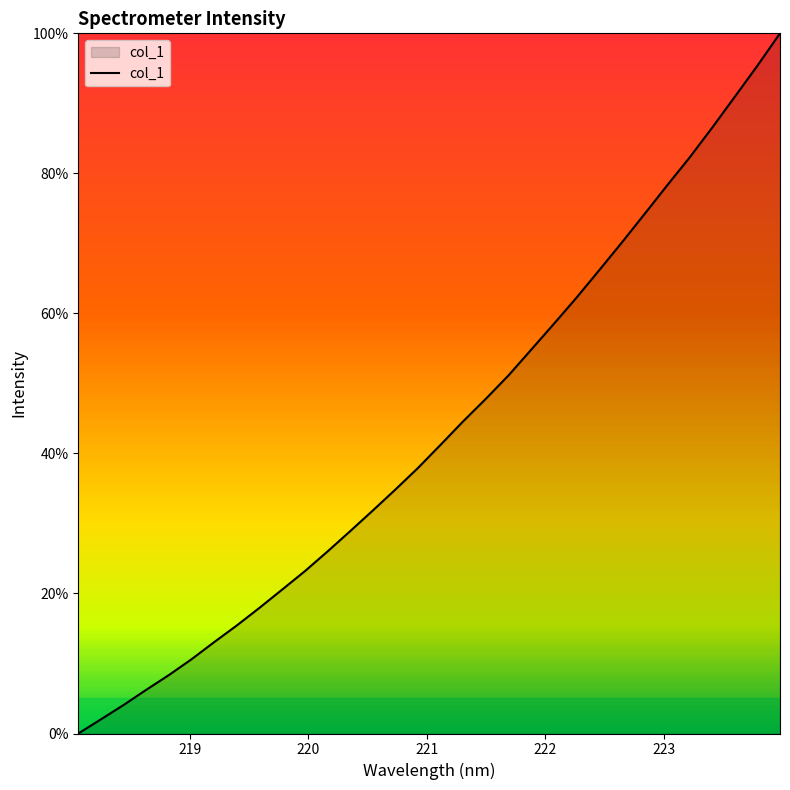

What is the greatest value displayed?

100.0